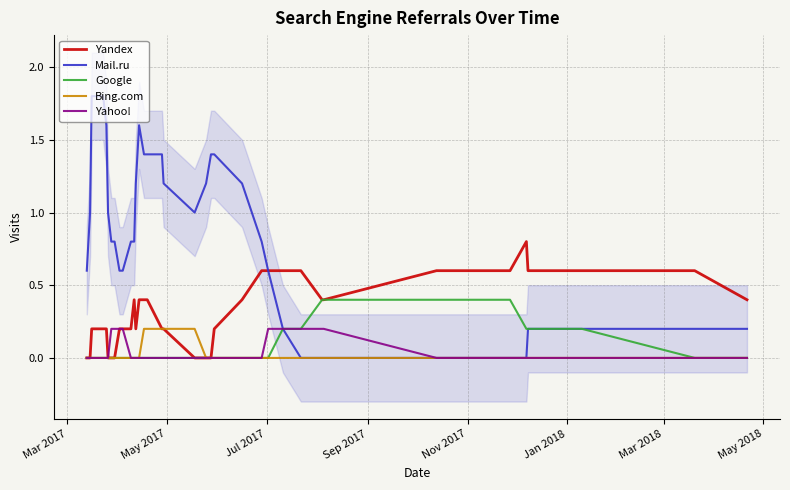

True or false: Bing.com has more than 2 points higher than both neighbors.

False